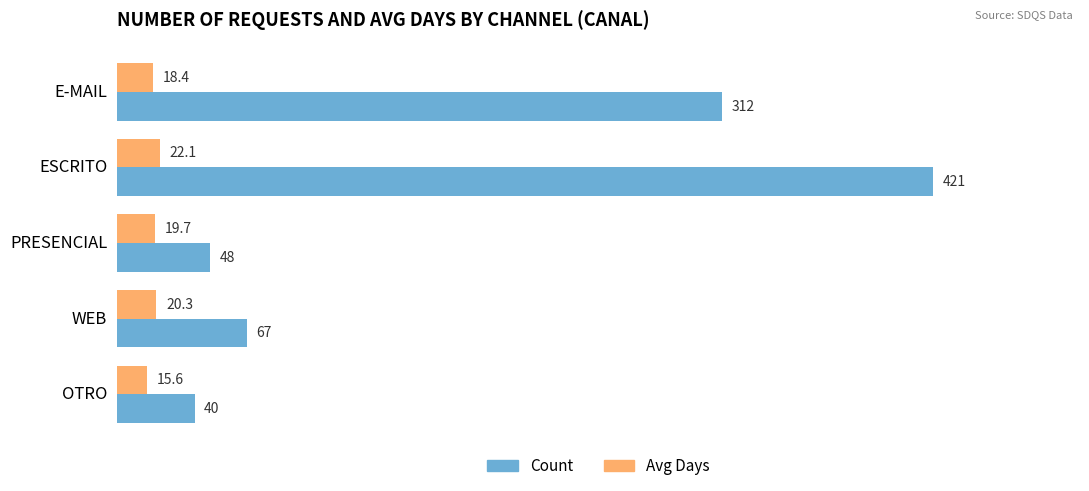

True or false: Avg Days has a value of 19.7 at PRESENCIAL.

True